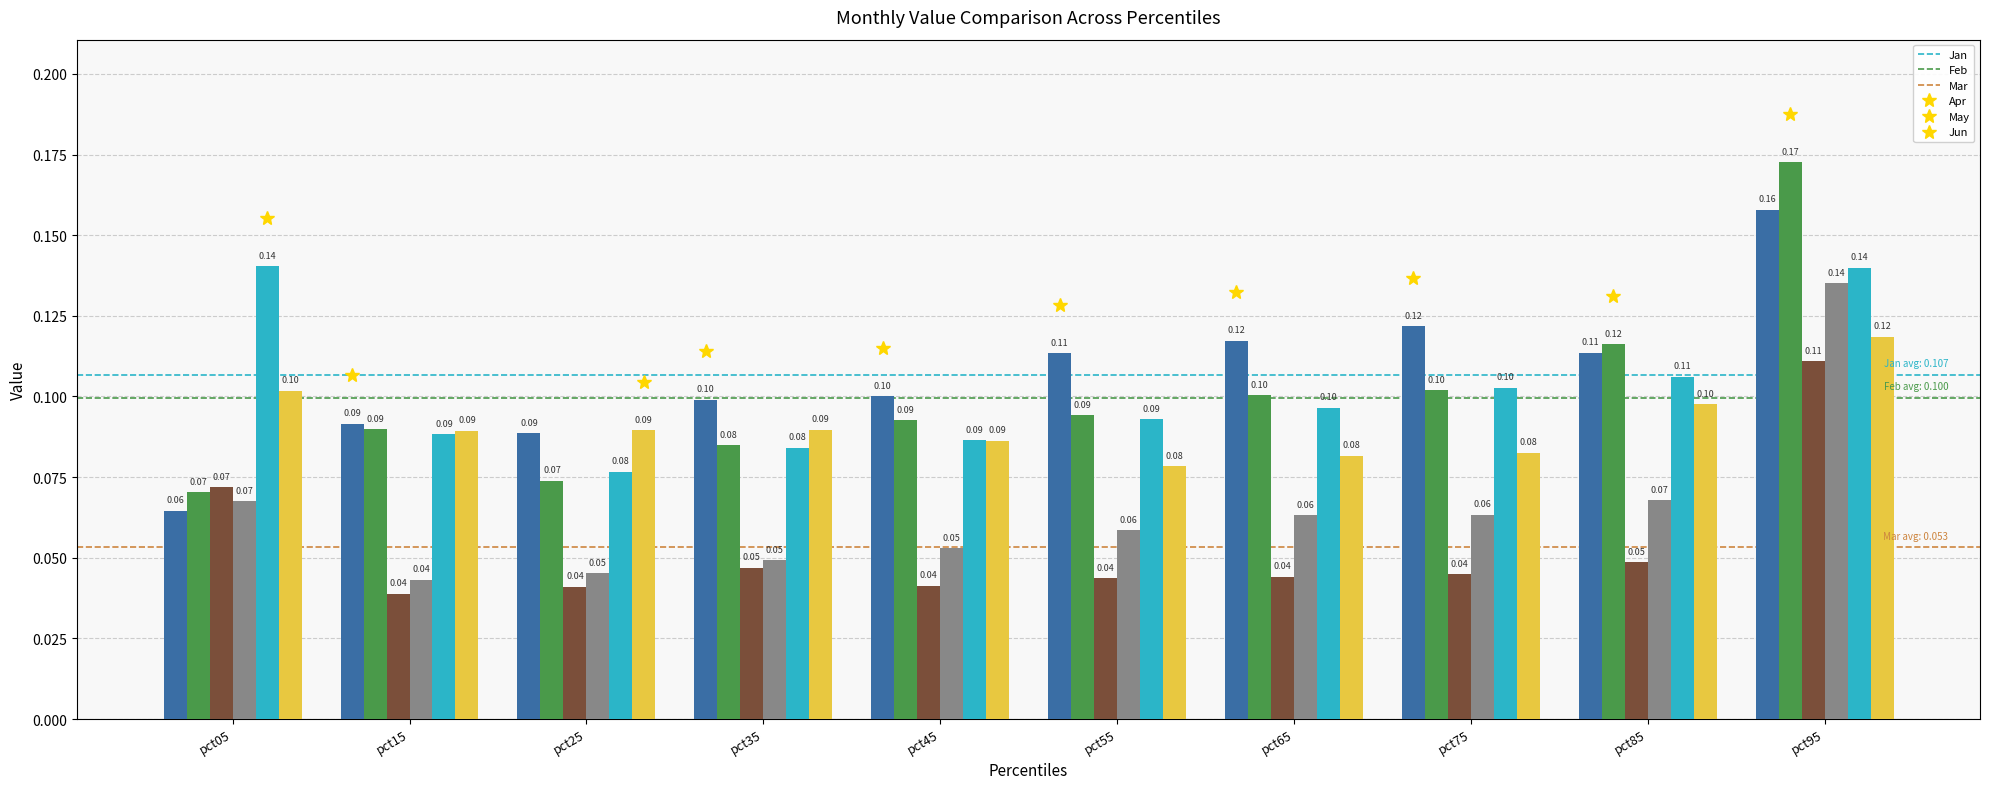

Which series changed the most between pct75 and pct95?

Apr